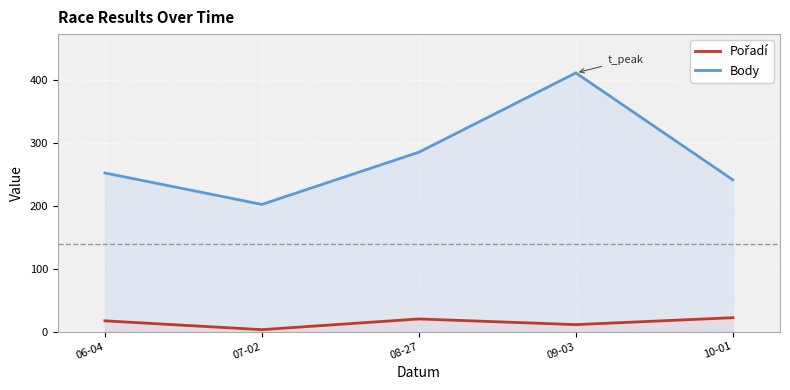

Where is the first local minimum for Pořadí?

07-02